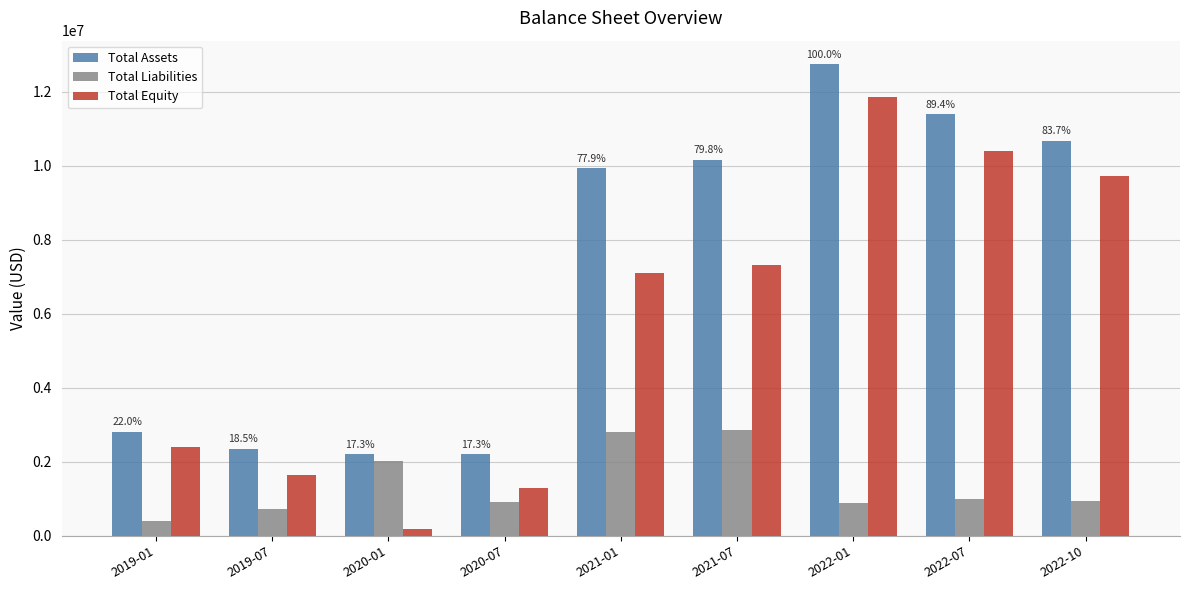

What is the sum of all Total Assets values?

64444717